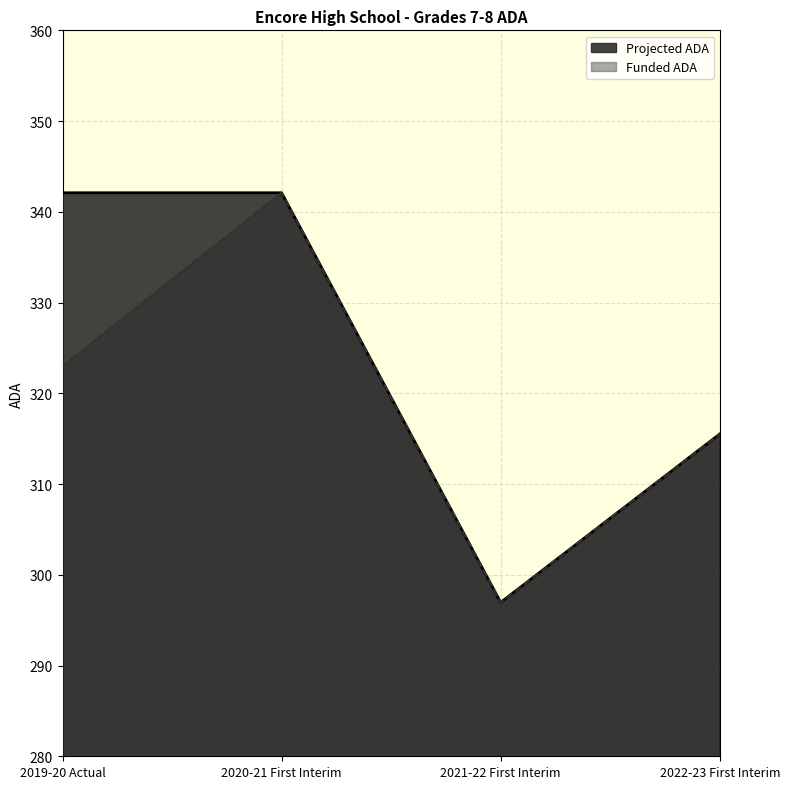

Rank the series at 2021-22 First Interim from highest to lowest value.

Projected ADA, Funded ADA